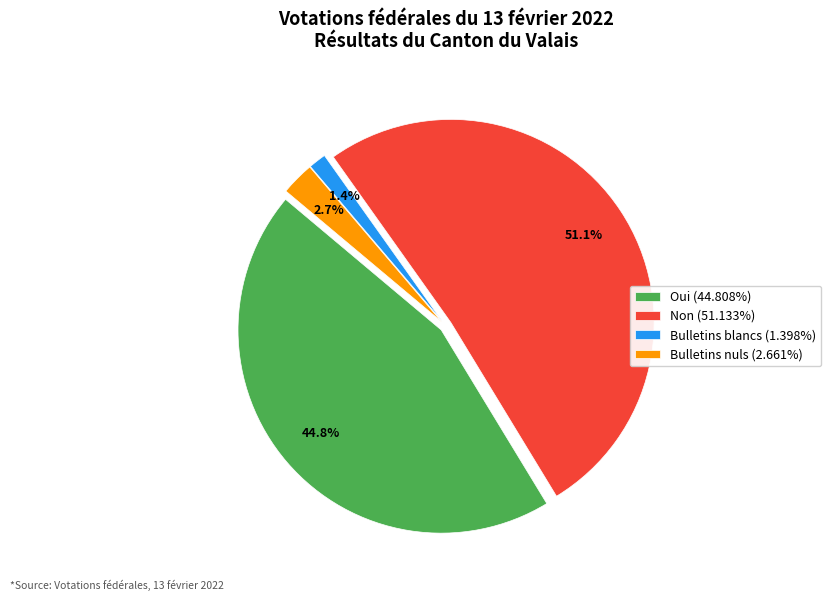

Is the sum of Bulletins blancs and Oui greater than half?

No